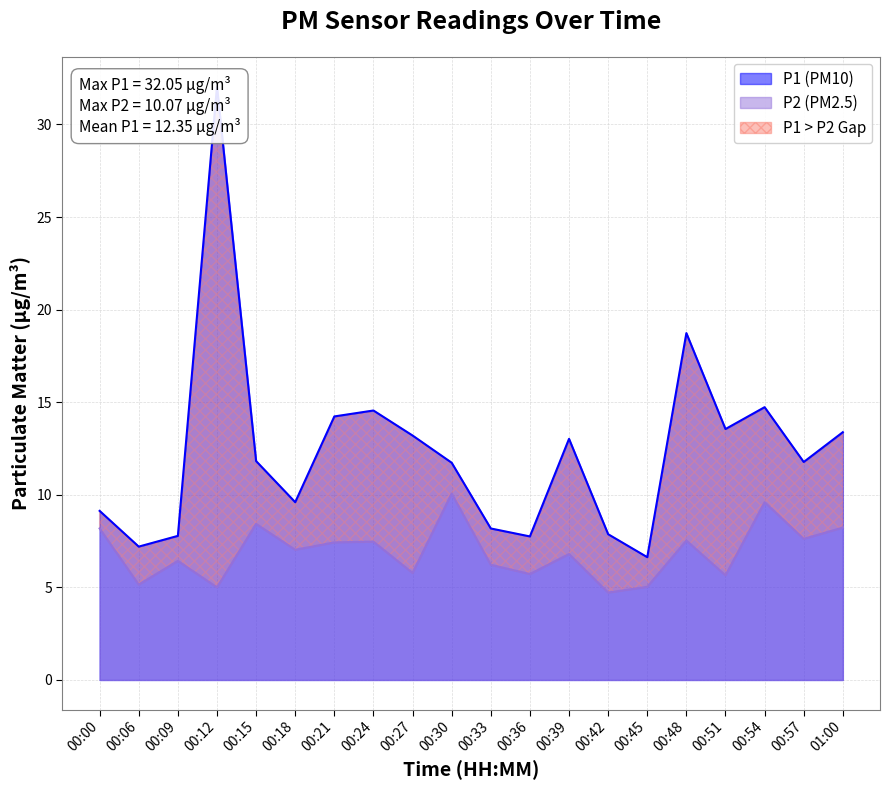

What is the total value across all series at 00:06?

12.4